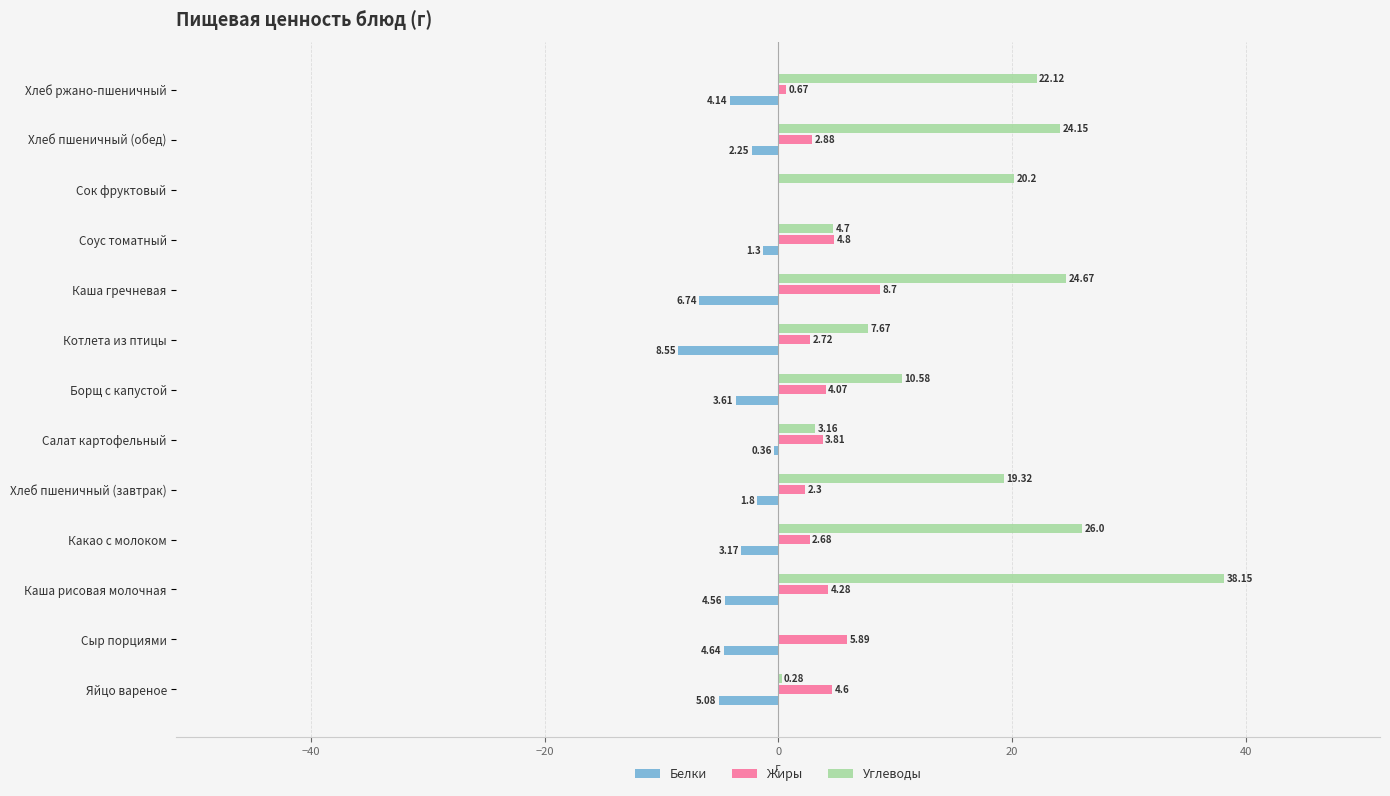

Which series has the largest total across all categories?

Углеводы